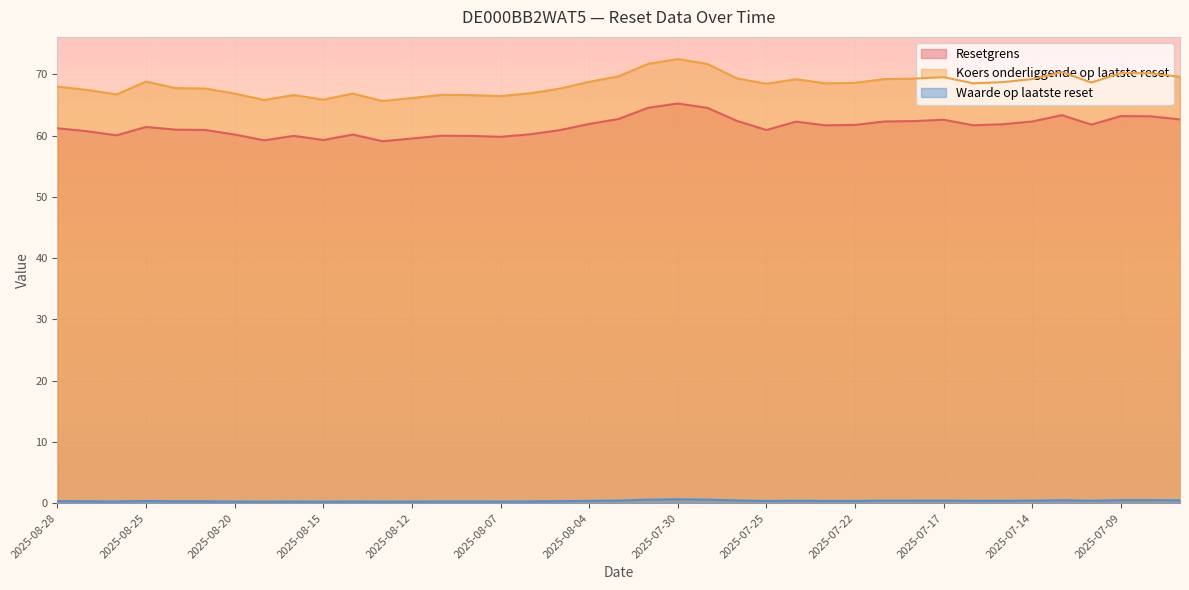

Reading left to right, list all the values displayed in this chart.

Resetgrens: 2025-08-28=61.2	2025-08-27=60.7	2025-08-26=60.0	2025-08-25=61.4	2025-08-22=61.0	2025-08-21=60.9	2025-08-20=60.2	2025-08-19=59.2	2025-08-18=59.9	2025-08-15=59.3	2025-08-14=60.2	2025-08-13=59.1	2025-08-12=59.5	2025-08-11=60.0	2025-08-08=59.9	2025-08-07=59.8	2025-08-06=60.2	2025-08-05=60.9	2025-08-04=61.9	2025-08-01=62.7	2025-07-31=64.5	2025-07-30=65.2	2025-07-29=64.5	2025-07-28=62.4	2025-07-25=60.9	2025-07-24=62.3	2025-07-23=61.7	2025-07-22=61.7	2025-07-21=62.3	2025-07-18=62.4	2025-07-17=62.6	2025-07-16=61.7	2025-07-15=61.8	2025-07-14=62.3	2025-07-11=63.3	2025-07-10=61.8	2025-07-09=63.2	2025-07-08=63.1	2025-07-07=62.6
Koers onderliggende op laatste reset: 2025-08-28=68.0	2025-08-27=67.4	2025-08-26=66.7	2025-08-25=68.8	2025-08-22=67.7	2025-08-21=67.7	2025-08-20=66.8	2025-08-19=65.8	2025-08-18=66.6	2025-08-15=65.8	2025-08-14=66.8	2025-08-13=65.6	2025-08-12=66.1	2025-08-11=66.6	2025-08-08=66.6	2025-08-07=66.4	2025-08-06=66.9	2025-08-05=67.6	2025-08-04=68.8	2025-08-01=69.7	2025-07-31=71.7	2025-07-30=72.5	2025-07-29=71.7	2025-07-28=69.3	2025-07-25=68.4	2025-07-24=69.2	2025-07-23=68.5	2025-07-22=68.6	2025-07-21=69.2	2025-07-18=69.3	2025-07-17=69.5	2025-07-16=68.5	2025-07-15=68.7	2025-07-14=69.2	2025-07-11=70.4	2025-07-10=68.6	2025-07-09=70.2	2025-07-08=70.2	2025-07-07=69.6
Waarde op laatste reset: 2025-08-28=0.3	2025-08-27=0.3	2025-08-26=0.3	2025-08-25=0.3	2025-08-22=0.3	2025-08-21=0.3	2025-08-20=0.3	2025-08-19=0.2	2025-08-18=0.3	2025-08-15=0.2	2025-08-14=0.3	2025-08-13=0.2	2025-08-12=0.3	2025-08-11=0.3	2025-08-08=0.3	2025-08-07=0.3	2025-08-06=0.3	2025-08-05=0.3	2025-08-04=0.4	2025-08-01=0.4	2025-07-31=0.6	2025-07-30=0.6	2025-07-29=0.6	2025-07-28=0.4	2025-07-25=0.4	2025-07-24=0.4	2025-07-23=0.4	2025-07-22=0.4	2025-07-21=0.4	2025-07-18=0.4	2025-07-17=0.4	2025-07-16=0.4	2025-07-15=0.4	2025-07-14=0.4	2025-07-11=0.5	2025-07-10=0.4	2025-07-09=0.5	2025-07-08=0.5	2025-07-07=0.5